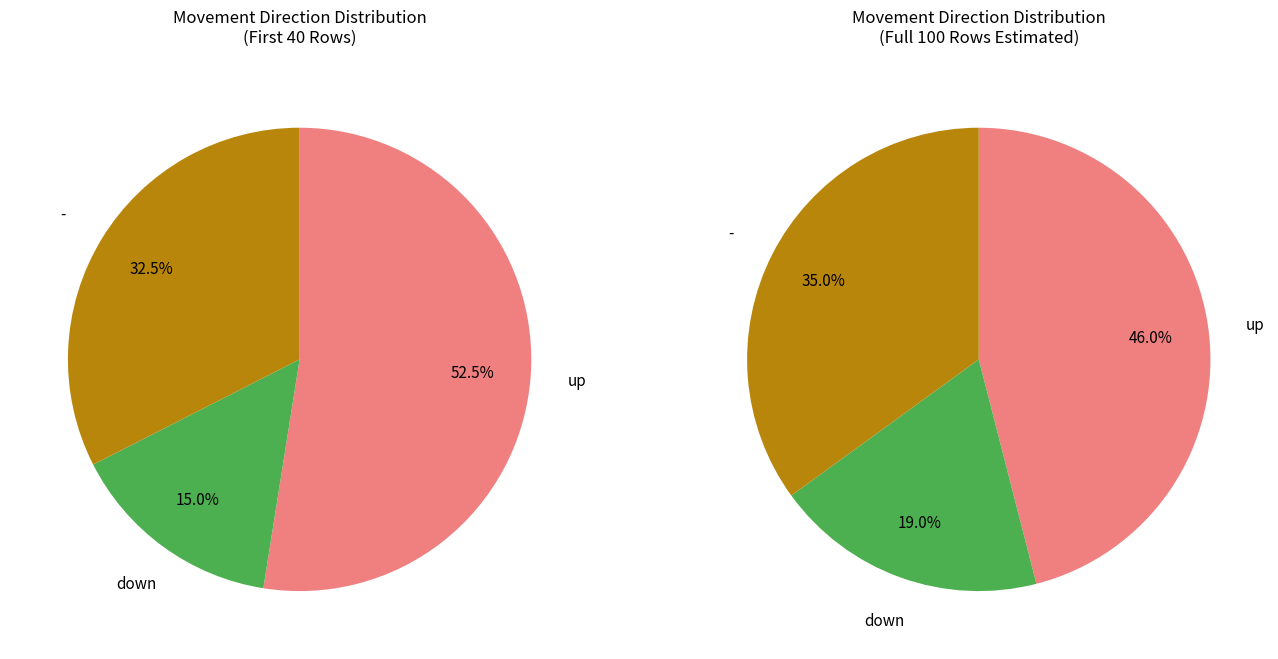

Is it true that up is 53% of the pie?

False